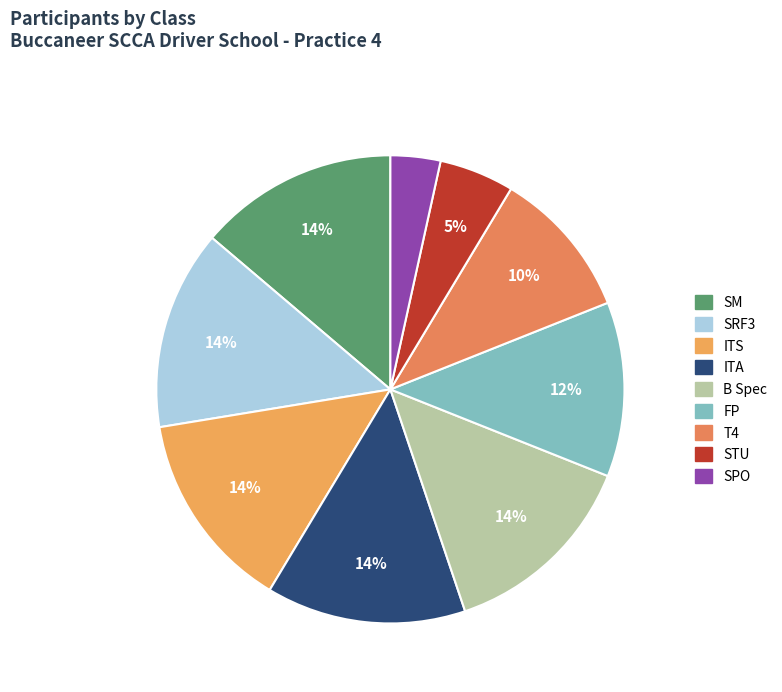

How many slices are in this pie chart?

9